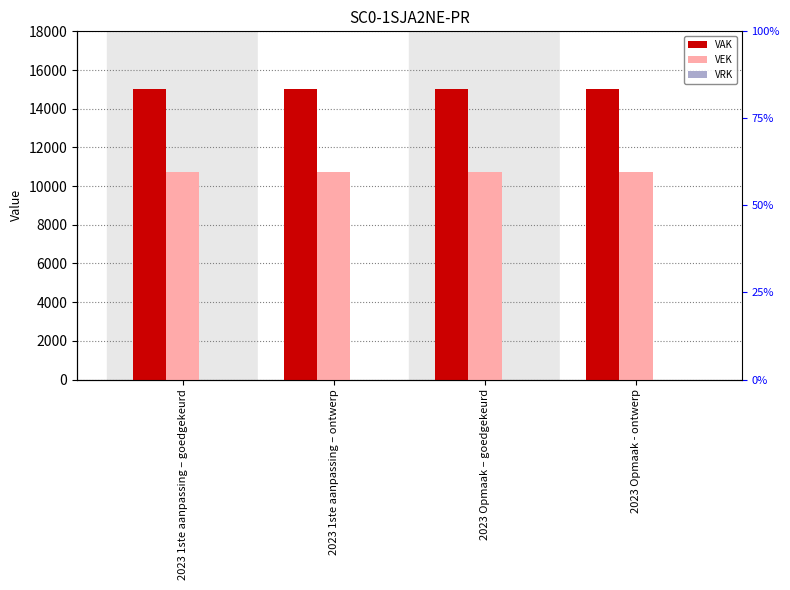

What is the spread (max minus min) of values at 2023 1ste aanpassing – goedgekeurd?

15000